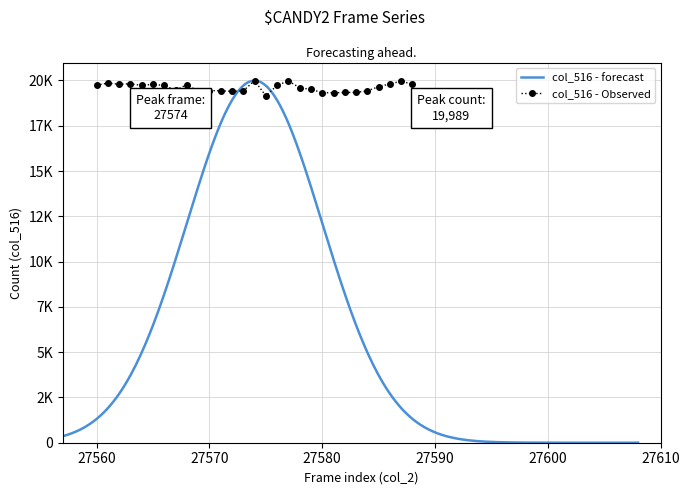

Reading left to right, what are all the values shown in this chart?

19738	19855	19791	19816	19727	19785	19724	19460	19771	19401	19441	19426	19399	19426	19989	19153	19729	19977	19593	19514	19321	19318	19338	19339	19426	19659	19809	19959	19790